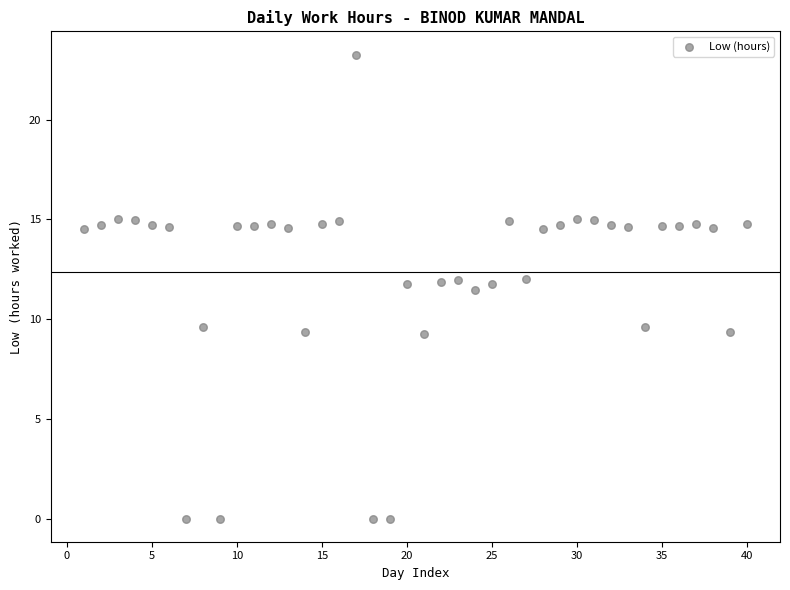

What is the range of Y values (max minus min)?

23.3